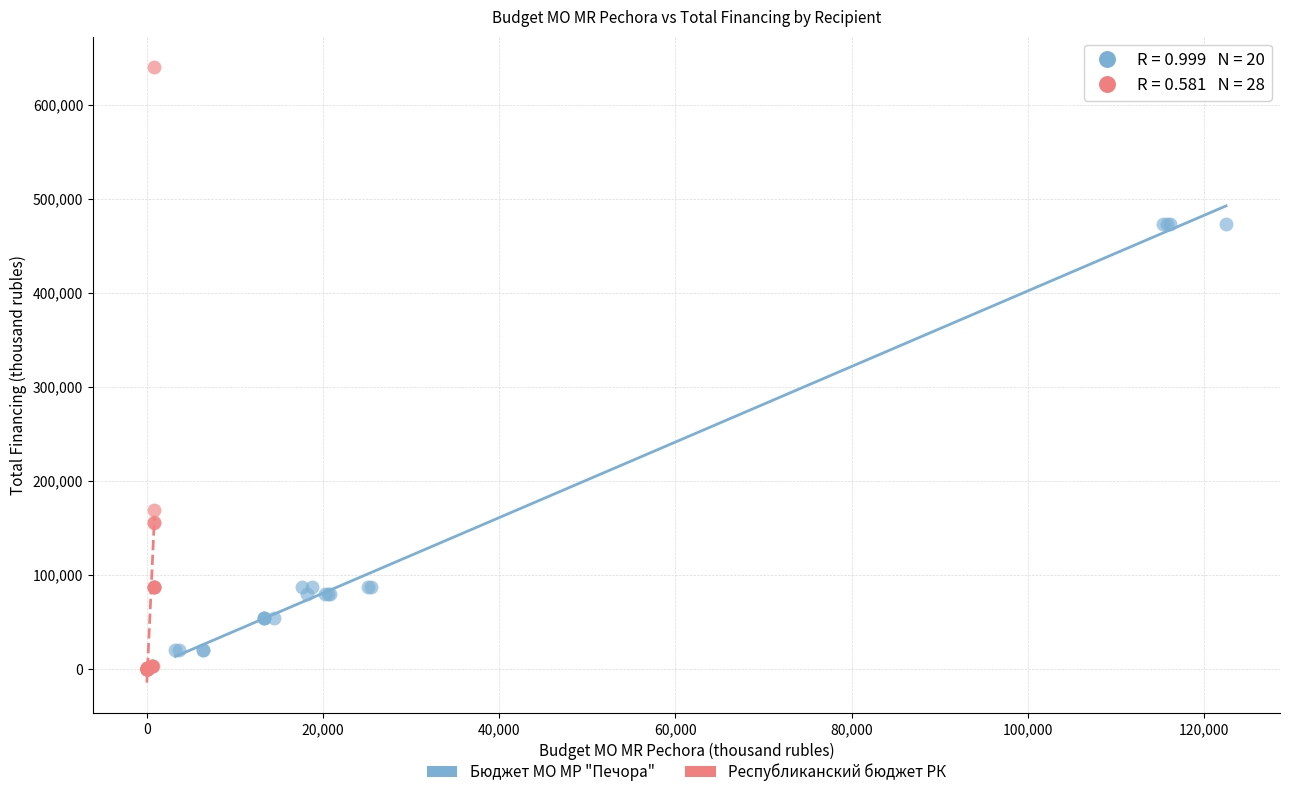

Which series reaches the minimum Y coordinate?

Республиканский бюджет РК